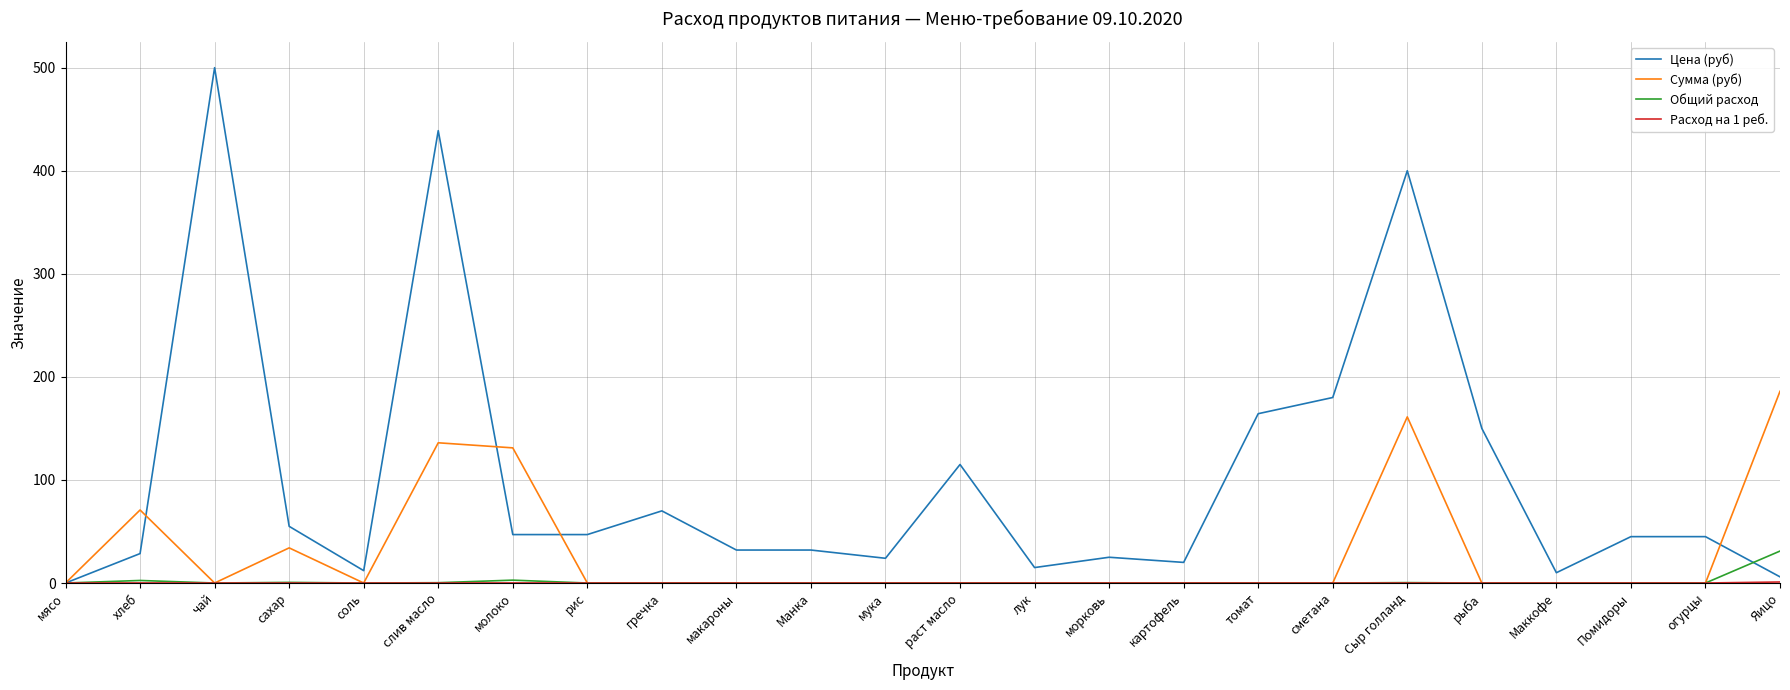

At which label does Сумма (руб) reach its peak?

Яицо